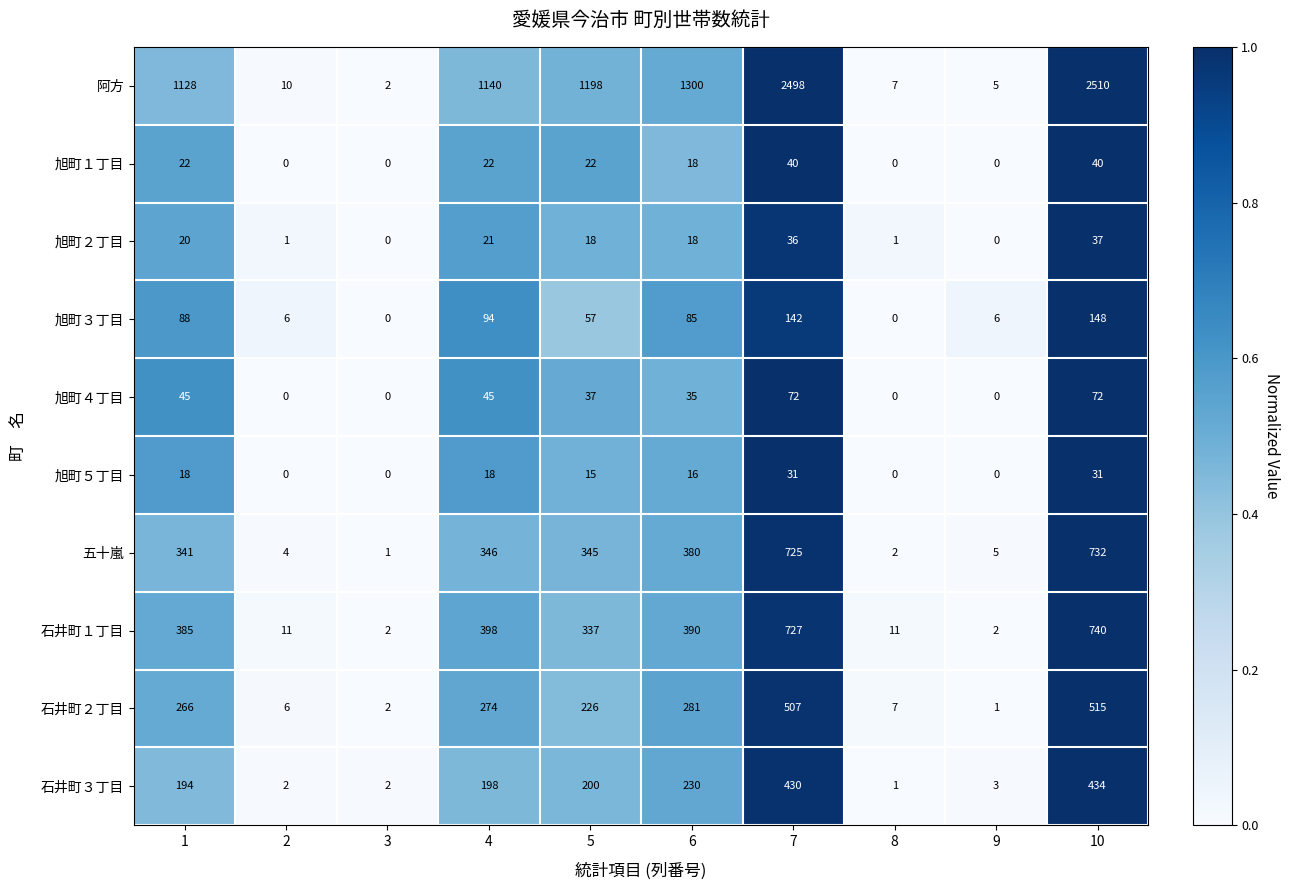

What is the difference between the maximum and minimum values in the 石井町３丁目 series?

433